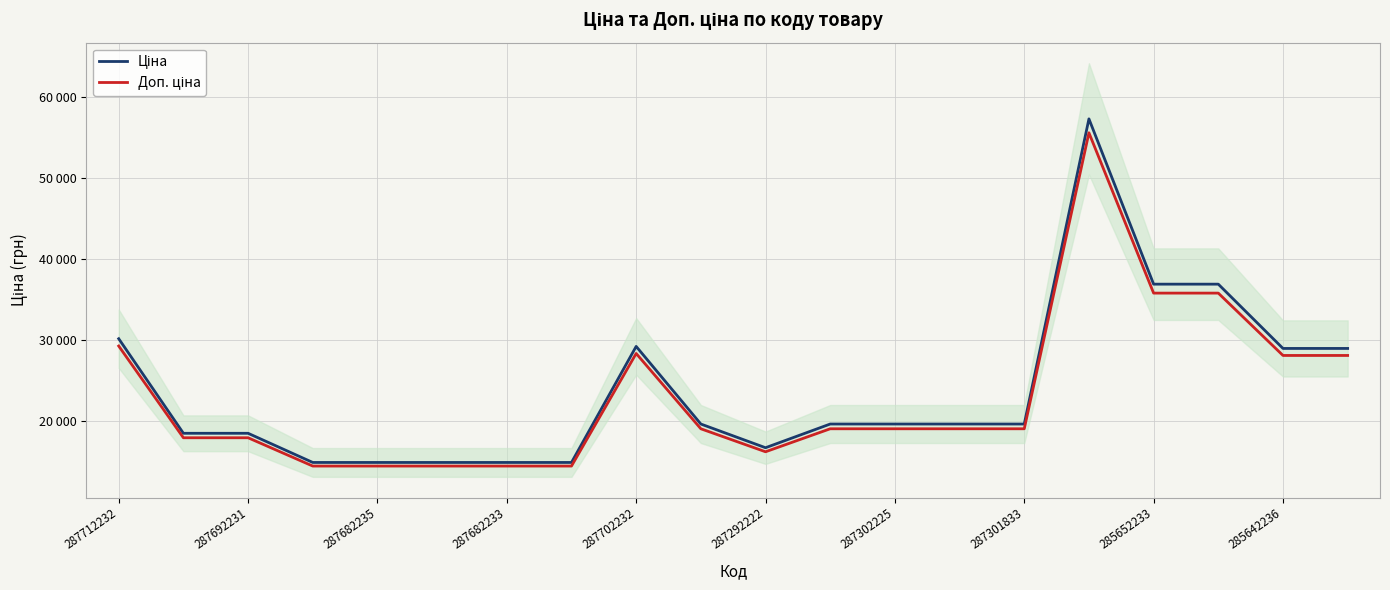

What is the value of the Доп. ціна point at the 12th from the left?

18977.9